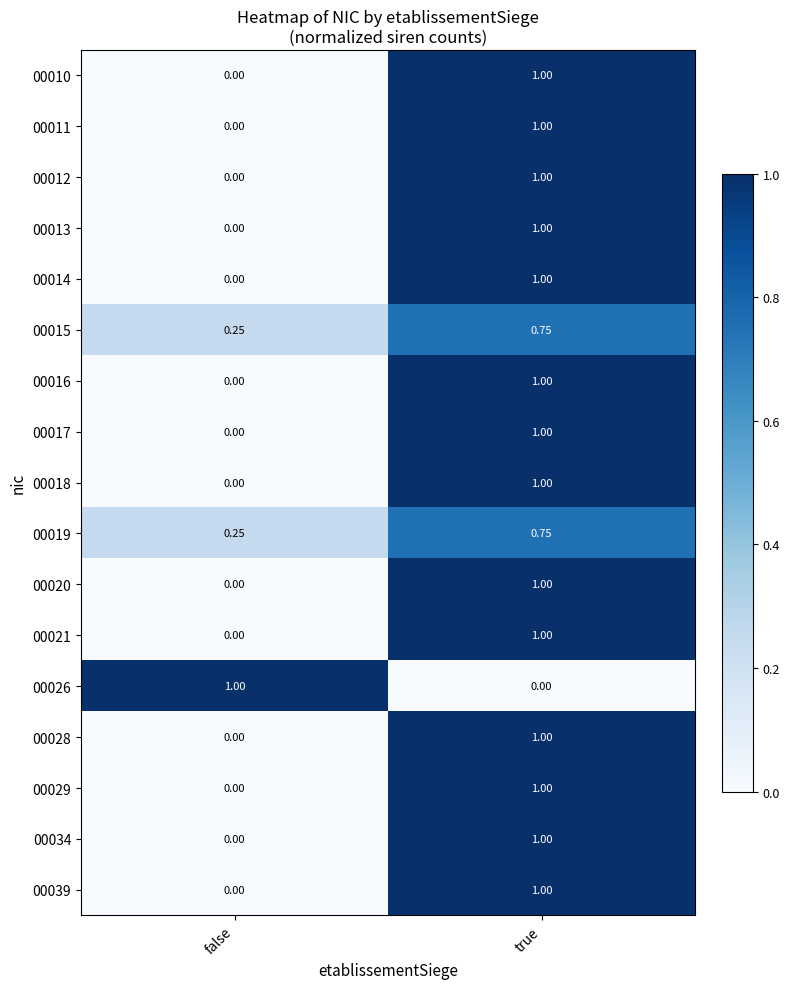

Where is 00016 nearest to the value 0?

false